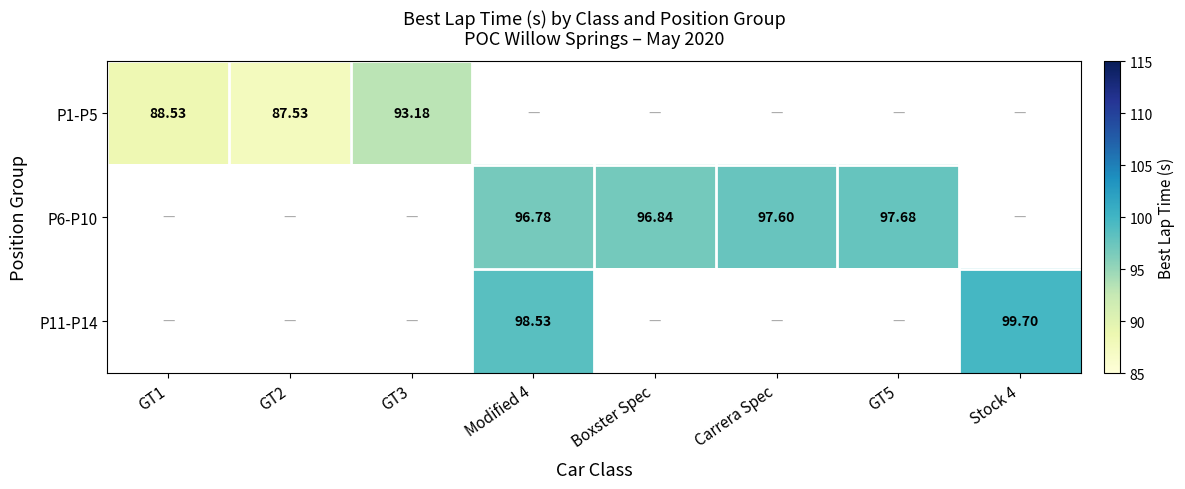

Rank the series by their average value, from lowest to highest.

P1-P5, P6-P10, P11-P14